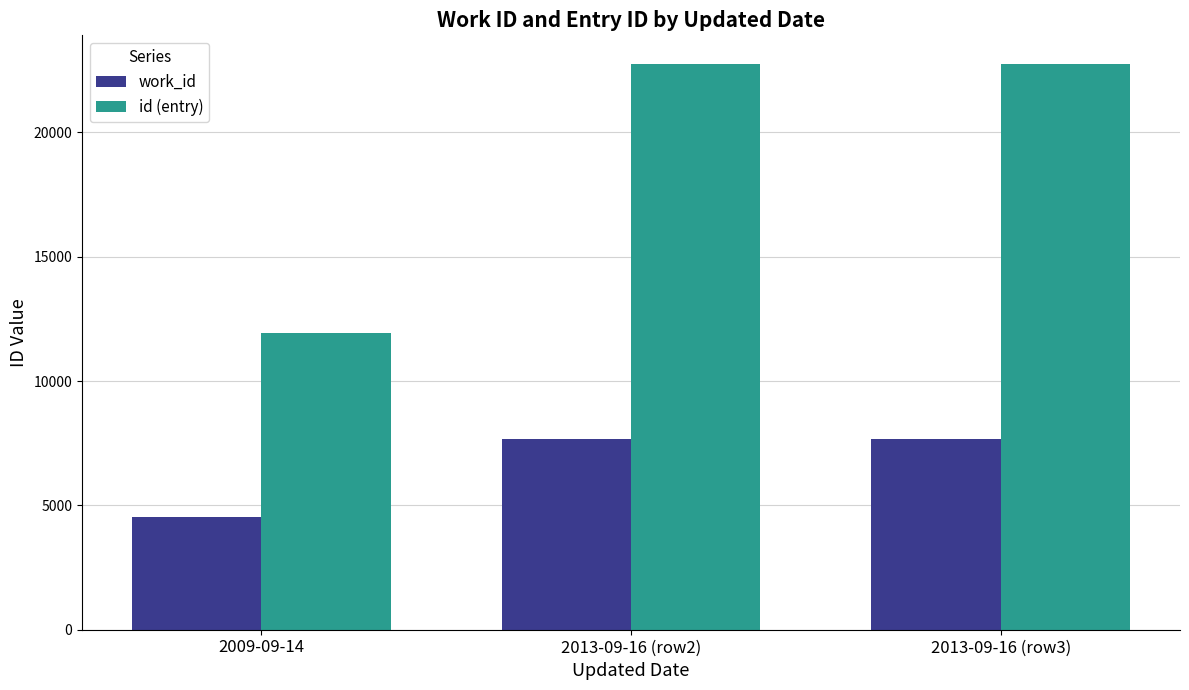

What is the label of the 1st bar from the right?

2013-09-16 (row3)